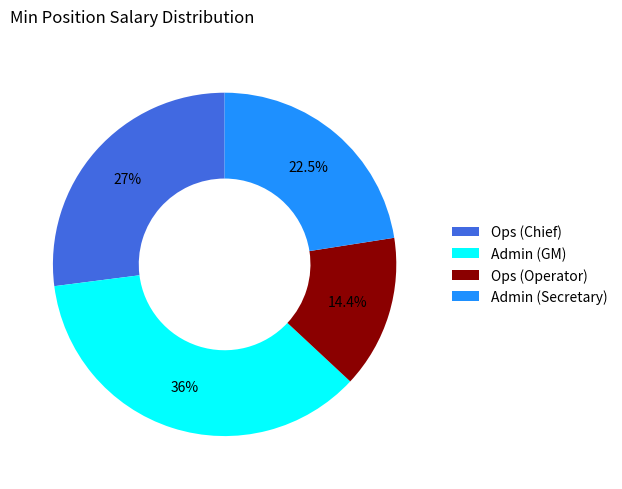

What is the largest slice in the pie chart?

Admin (GM)